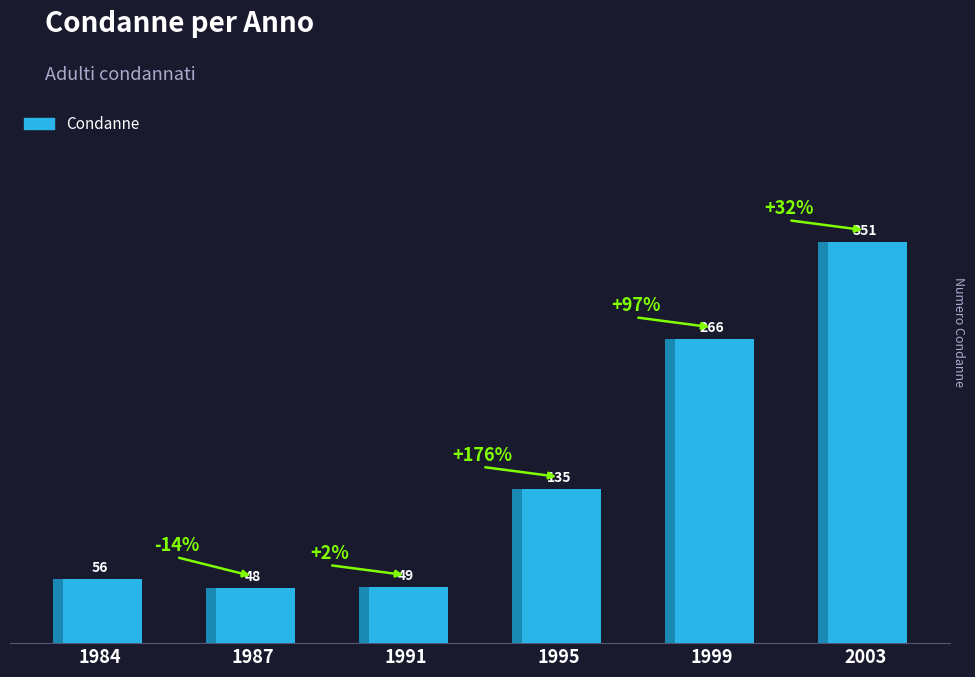

Approximately how many times larger is the value at 1987 compared to 2003?

0.1